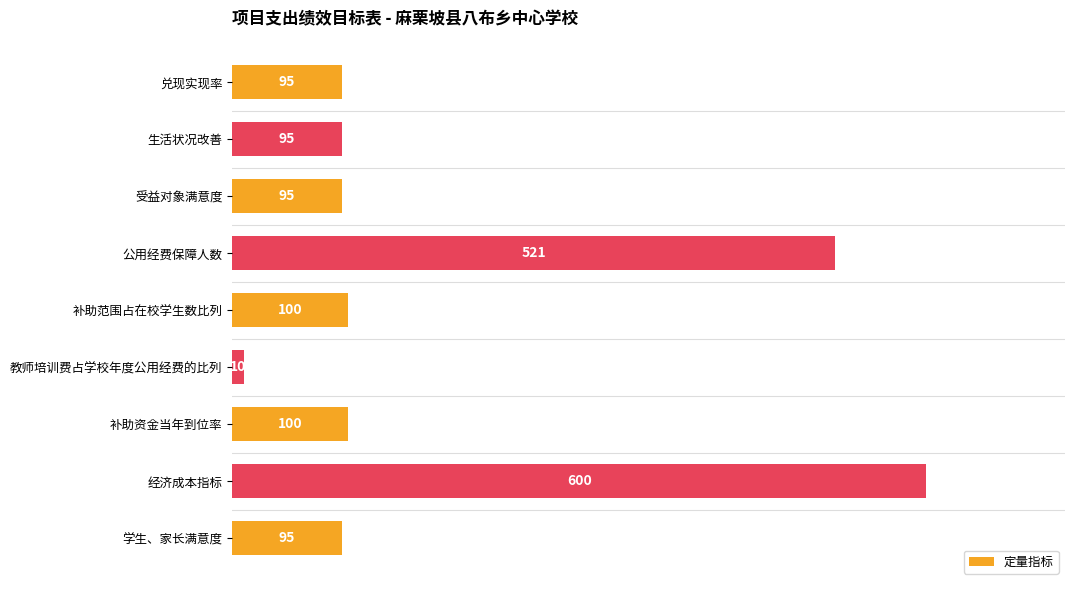

Which label corresponds to the largest value in the chart?

经济成本指标